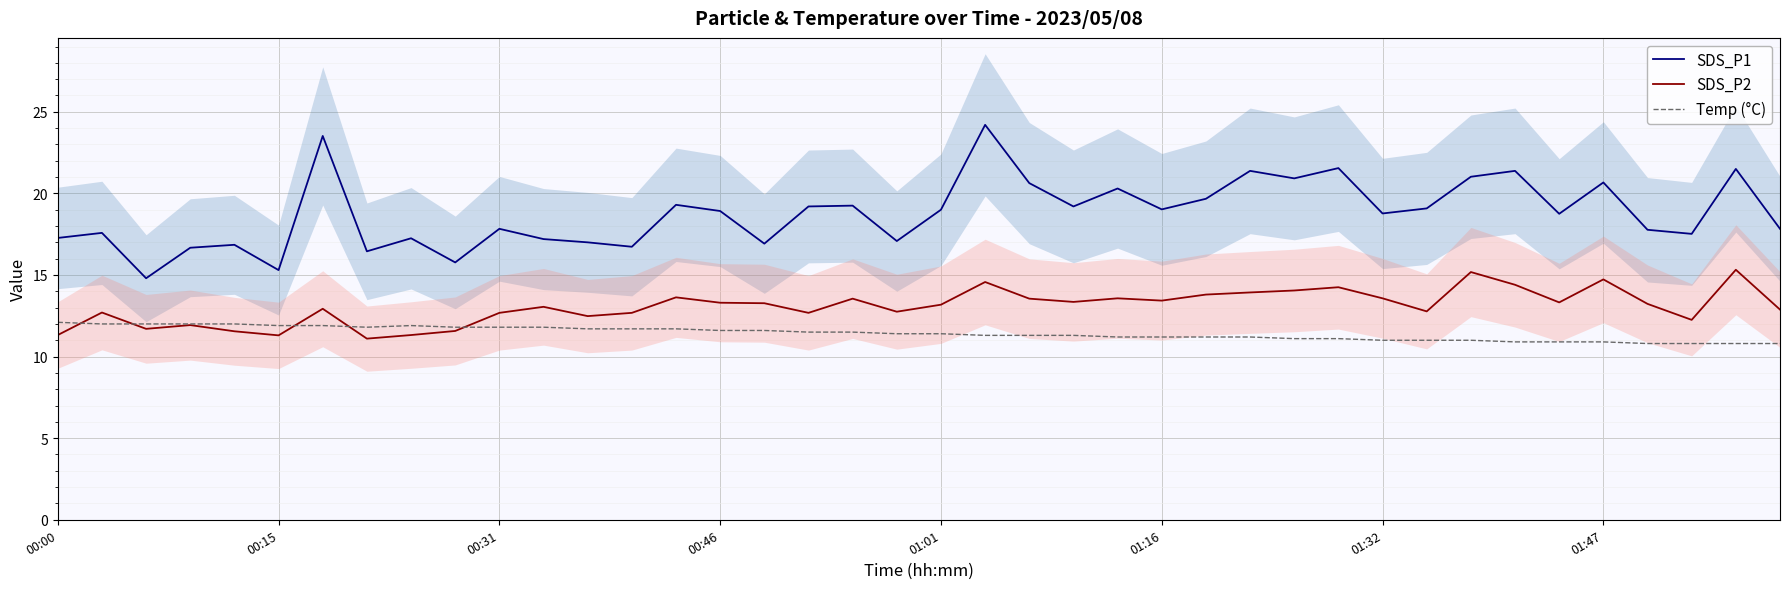

At how many categories does at least one series exceed 22?

2